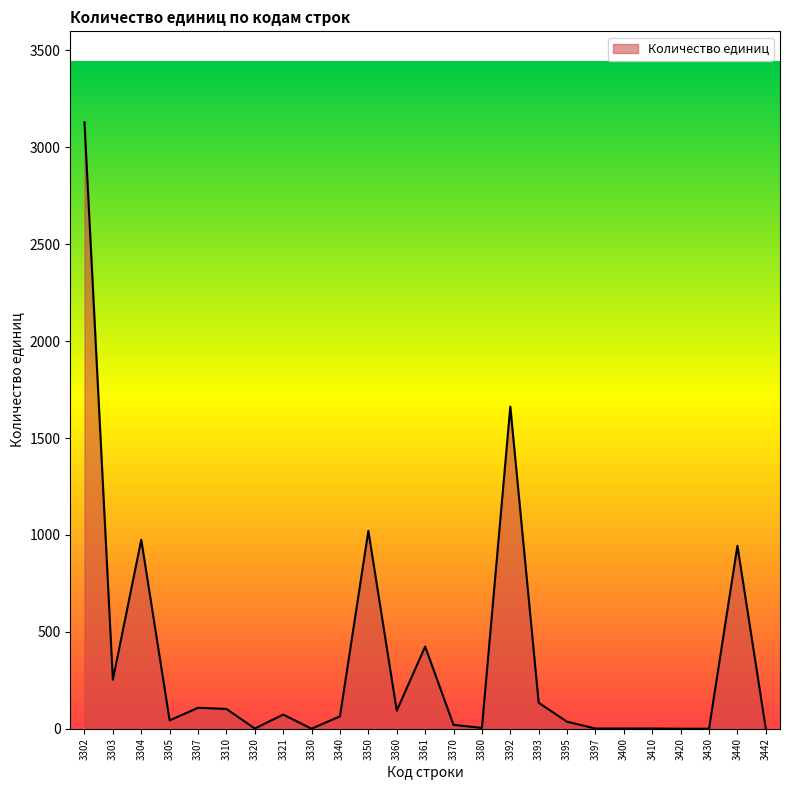

What is the difference between the values at 3304 and 3361?

551